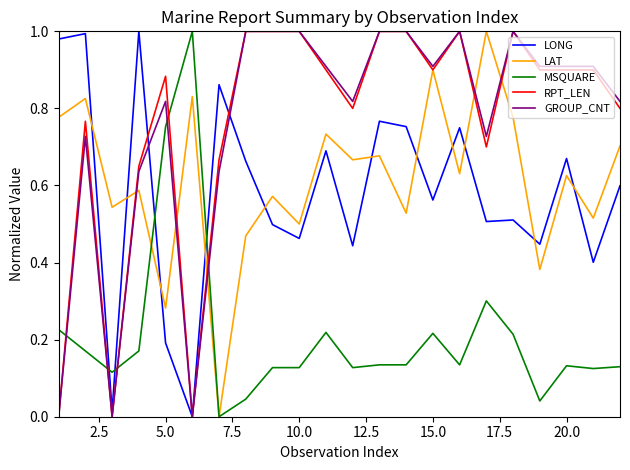

What are all the series names shown in the legend?

LONG, LAT, MSQUARE, RPT_LEN, GROUP_CNT